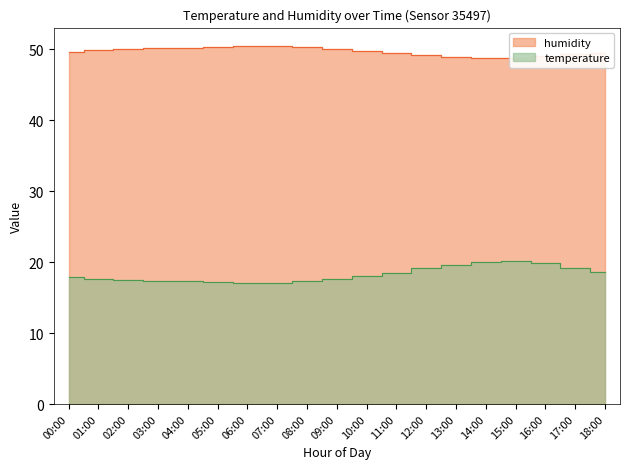

What is the label of the 1st point from the left?

00:00